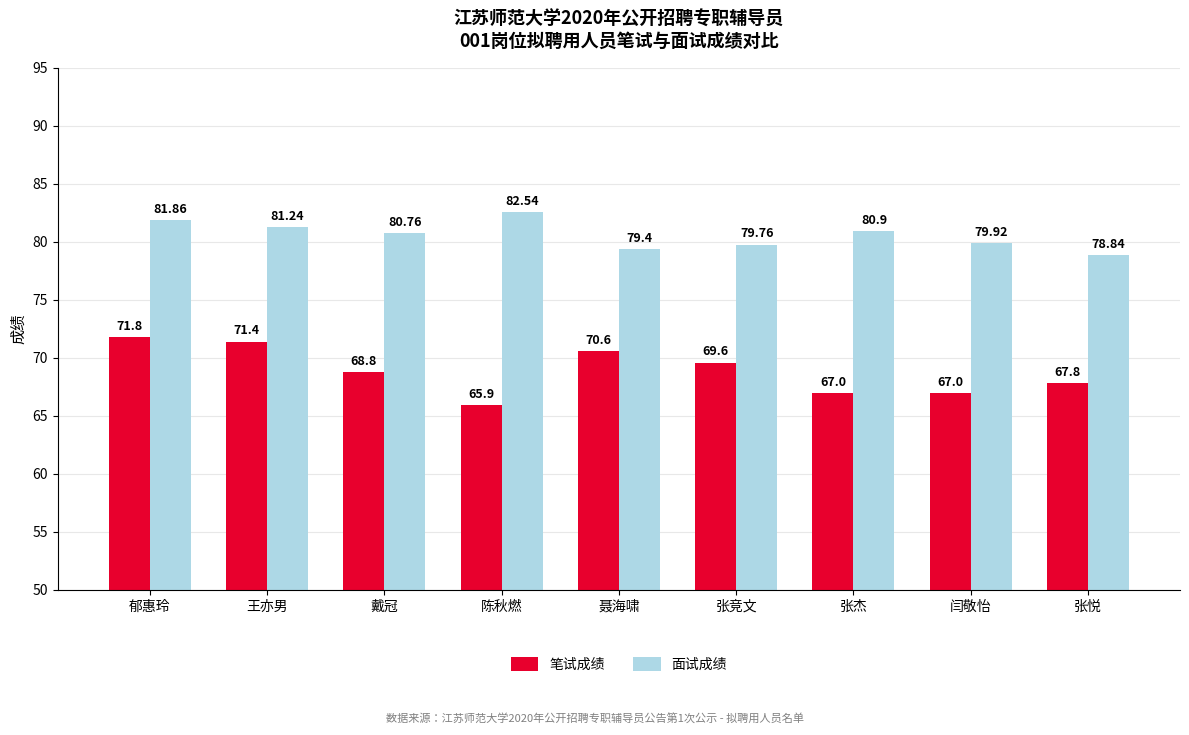

What value does the 笔试成绩 series have at 闫敬怡?

67.0